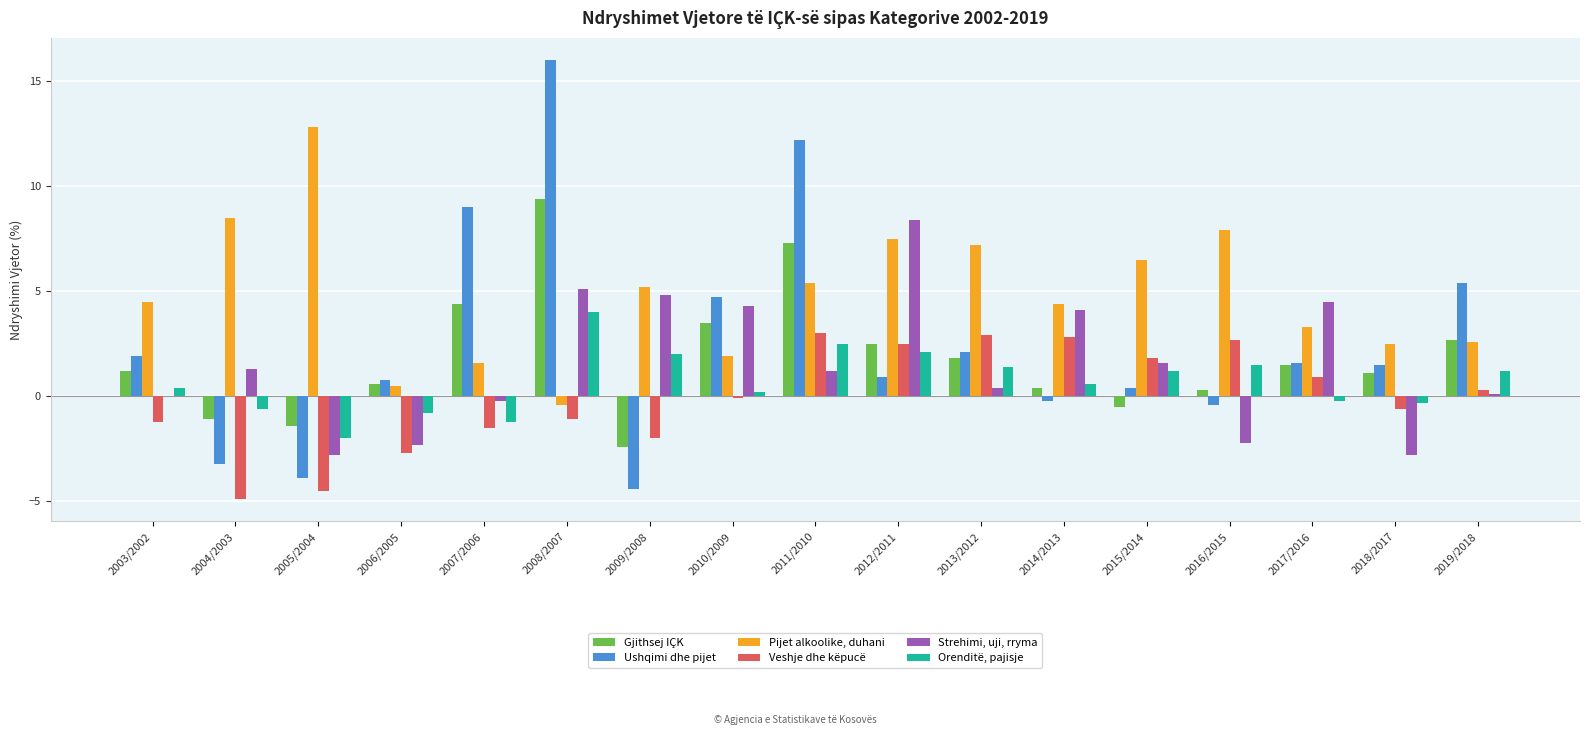

How many data points does each series have?

17